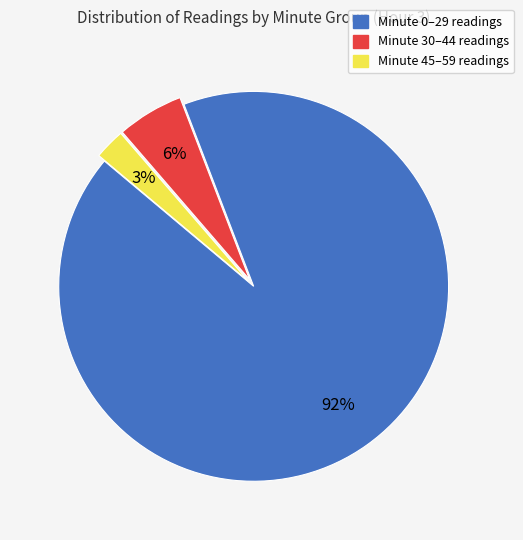

To the nearest percent, what is the difference between the Minute 30–44 readings and Minute 45–59 readings slice percentages?

3%